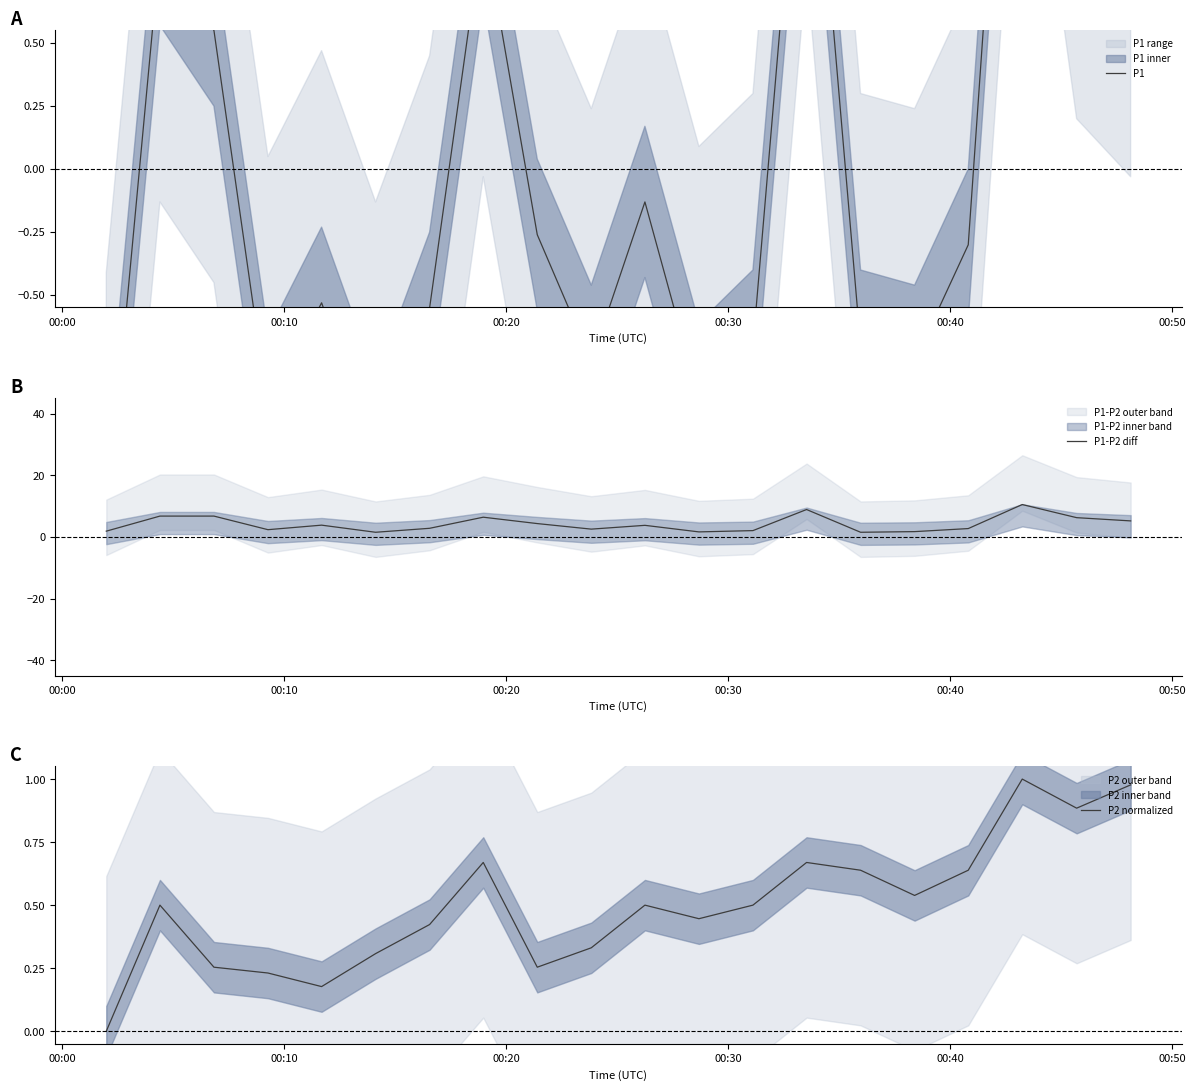

What is the minimum value shown in the chart?

-1.4